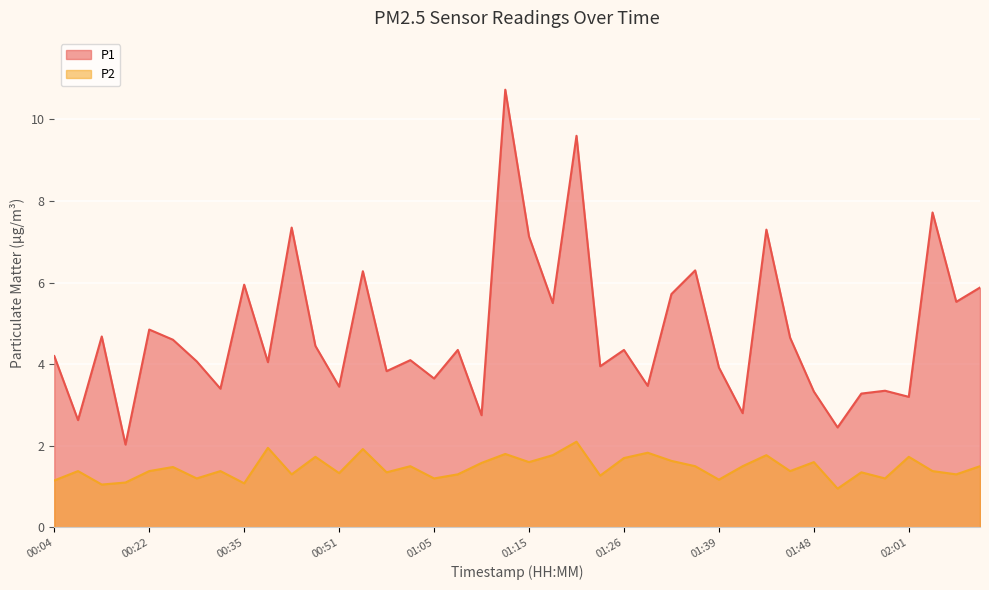

How many data points in P1 are less than 4?

16